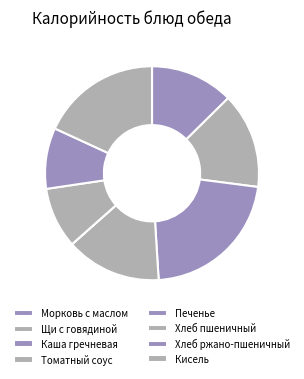

Count the number of slices in the pie.

8